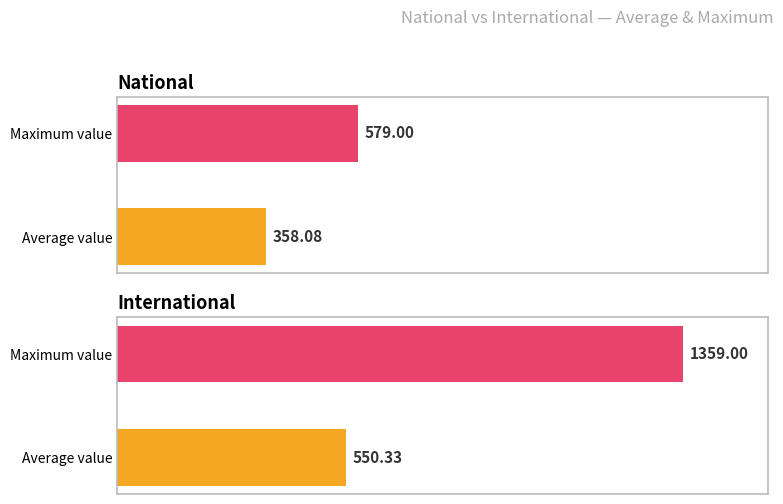

What are all the series names shown in the legend?

national, international